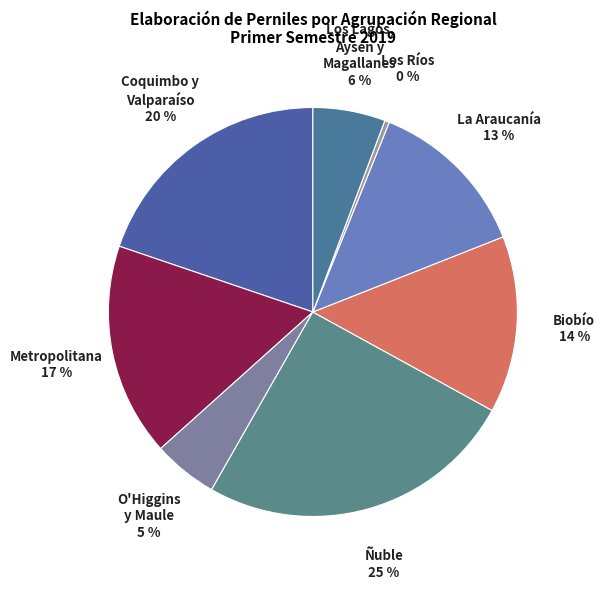

Is there a majority slice in this chart?

No